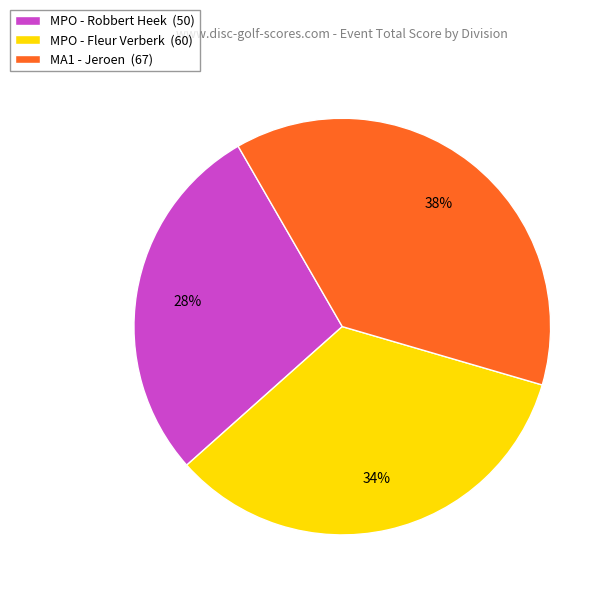

Is the sum of MPO - Fleur Verberk (60) and MPO - Robbert Heek (50) greater than half?

Yes